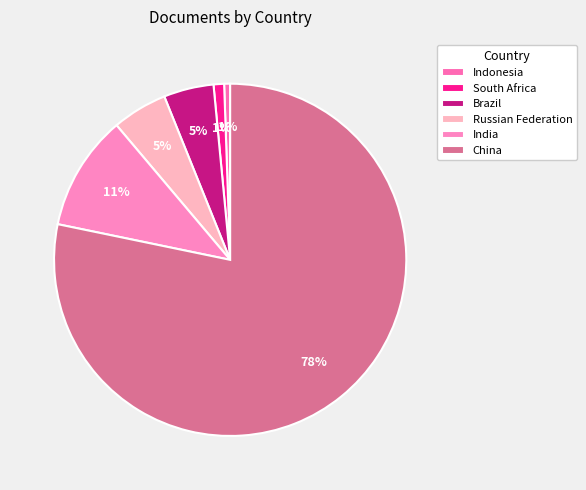

To the nearest percent, what is the difference between the Brazil and India slice percentages?

6%